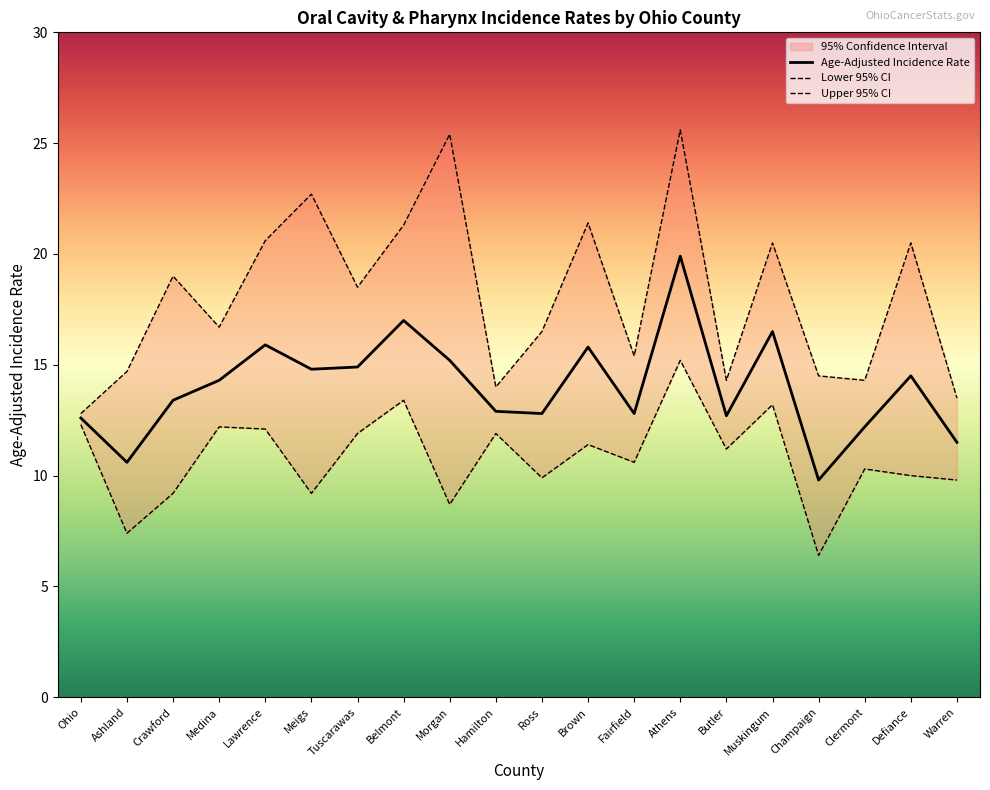

Is it true that Age-Adjusted Incidence Rate equals 12.7 at Butler?

True